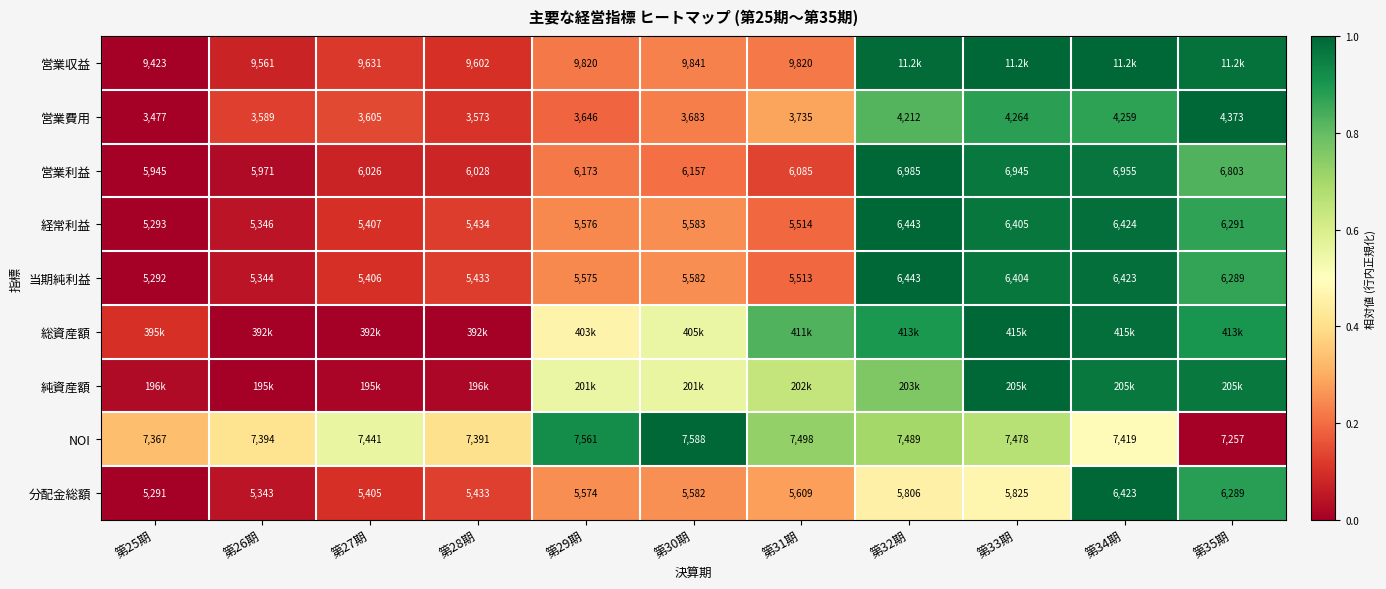

What is the difference between the highest and lowest values at 第29期?

0.7